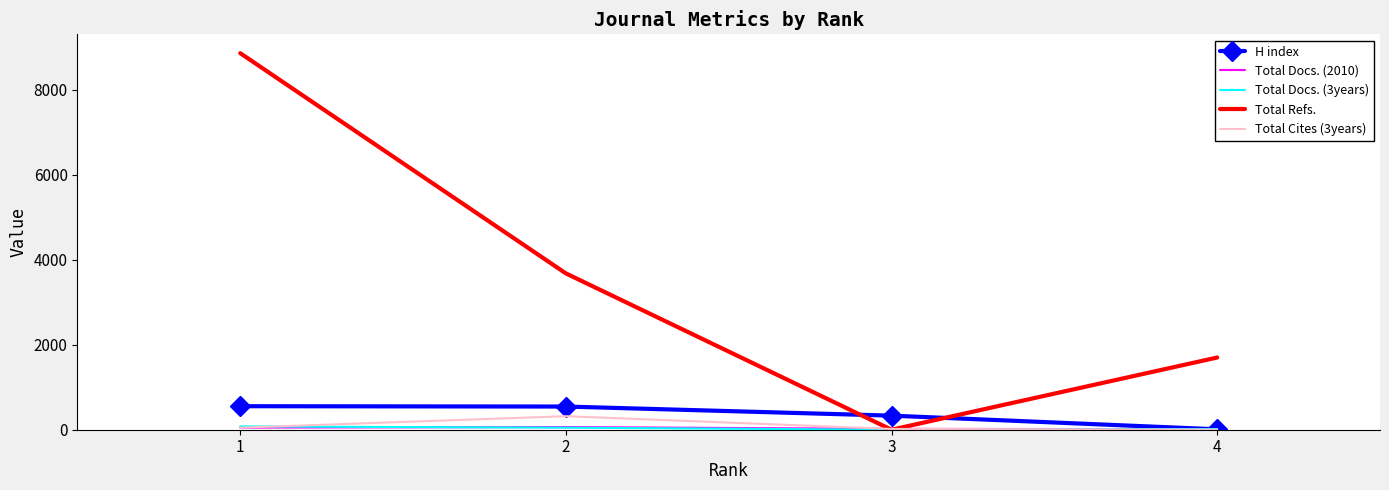

Which series has the largest range (max minus min)?

Total Refs.